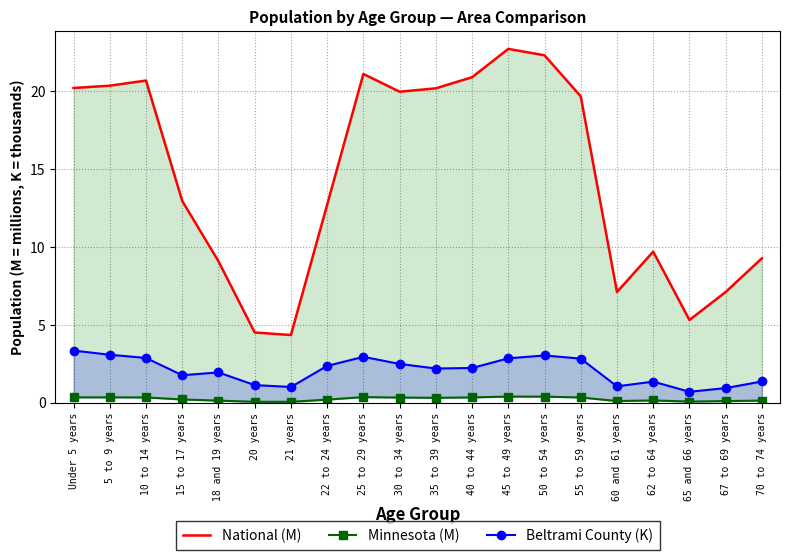

At which category does the chart reach its minimum across all series?

21 years